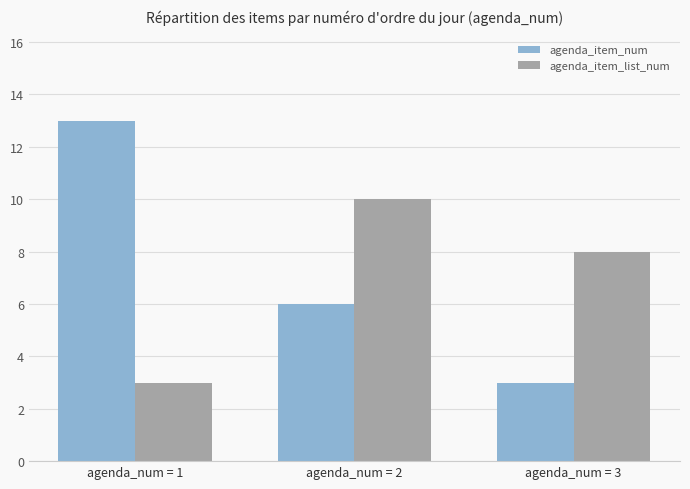

What is the value of the agenda_item_num bar at the 3rd from the left?

3